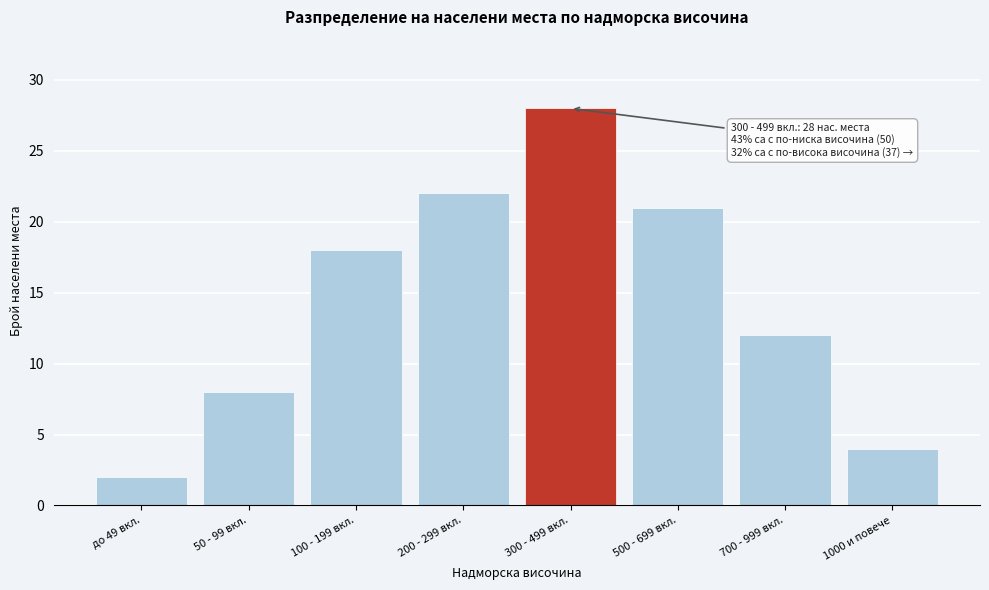

Reading left to right, transcribe all the data shown in this chart.

до 49 вкл.=2	50 - 99 вкл.=8	100 - 199 вкл.=18	200 - 299 вкл.=22	300 - 499 вкл.=28	500 - 699 вкл.=21	700 - 999 вкл.=12	1000 и повече=4